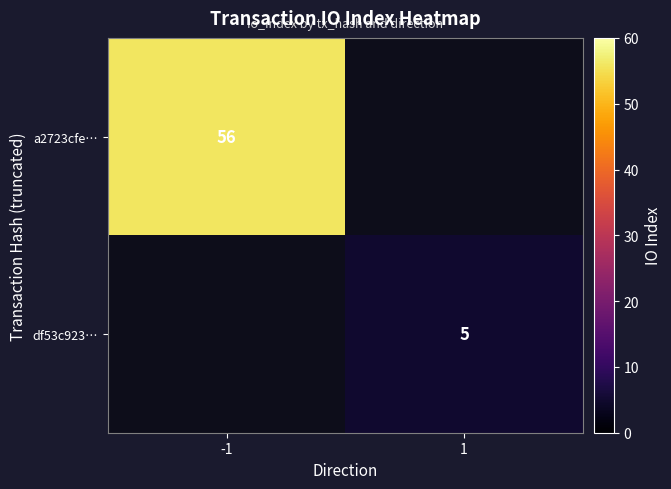

Between 1 and -1, which is larger?

-1